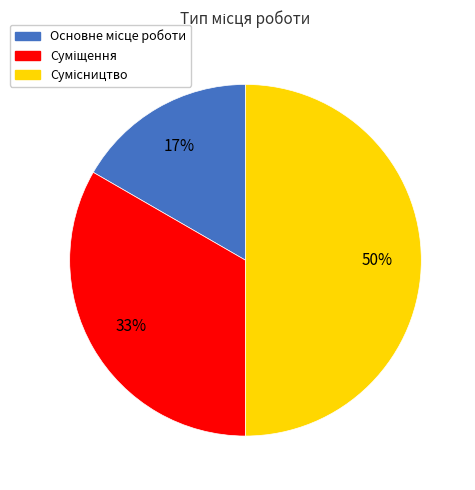

To the nearest percent, what is the difference between the largest and smallest slice percentages?

33%